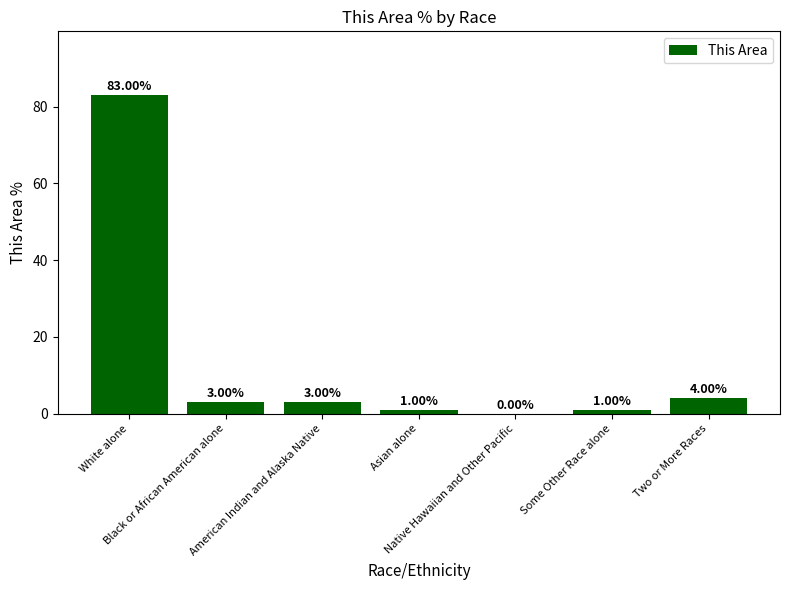

What is the difference between the values at Native Hawaiian and Other Pacific and Some Other Race alone?

1